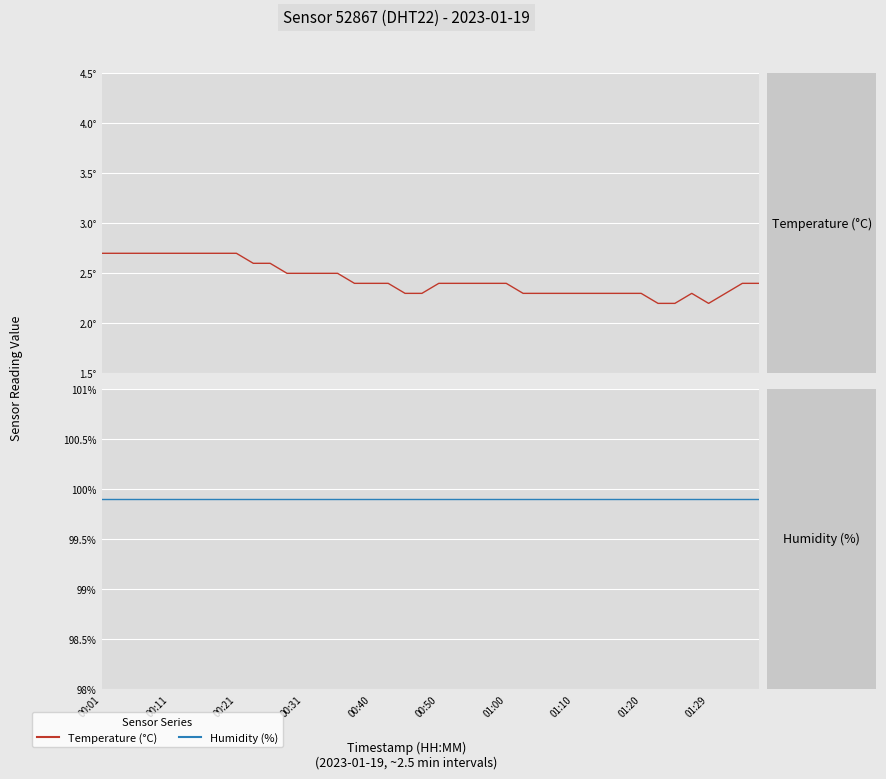

True or false: Sensor 52867 (hum) and Sensor 52867 (temp) cross at least once.

False